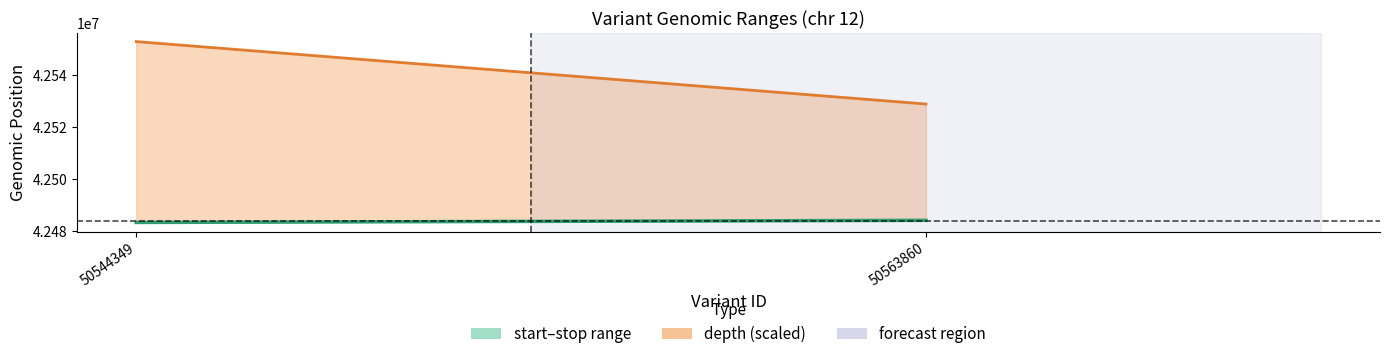

What is the average value of the midpoint (start/stop) series?

42483545.0